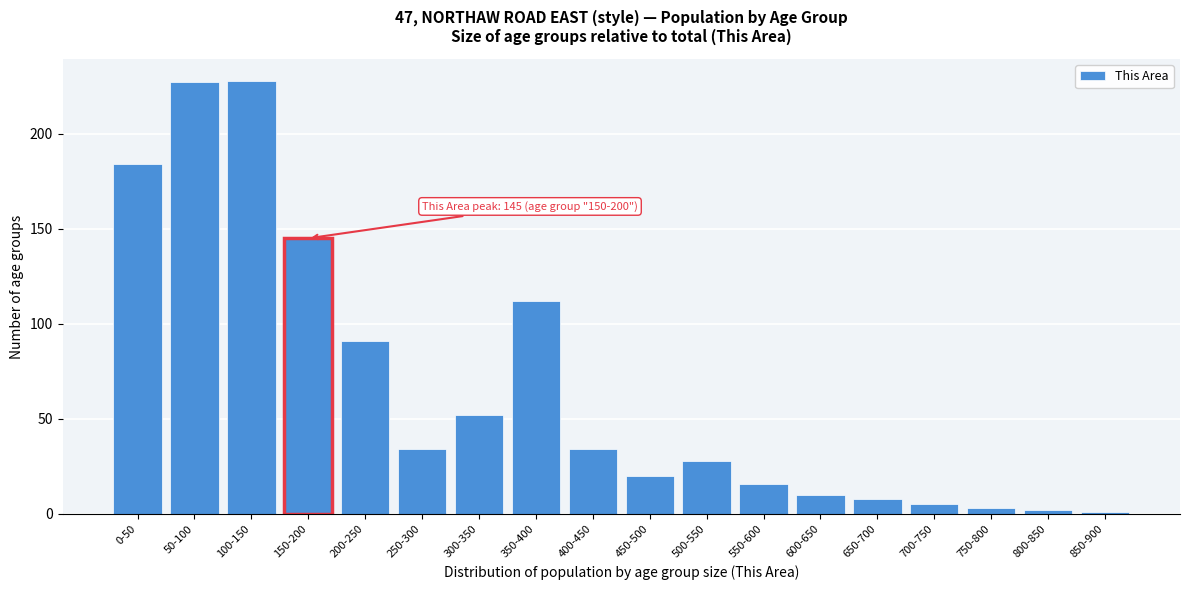

Reading left to right, extract all data points from this chart.

0-50=184	50-100=227	100-150=228	150-200=145	200-250=91	250-300=34	300-350=52	350-400=112	400-450=34	450-500=20	500-550=28	550-600=16	600-650=10	650-700=8	700-750=5	750-800=3	800-850=2	850-900=1